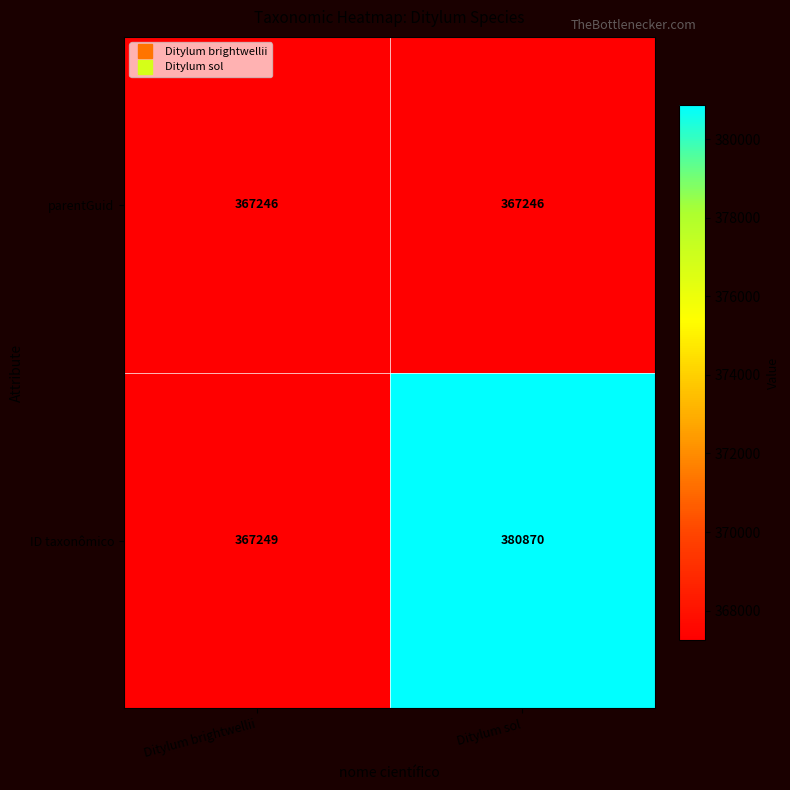

Which series has the largest total across all categories?

ID taxonômico